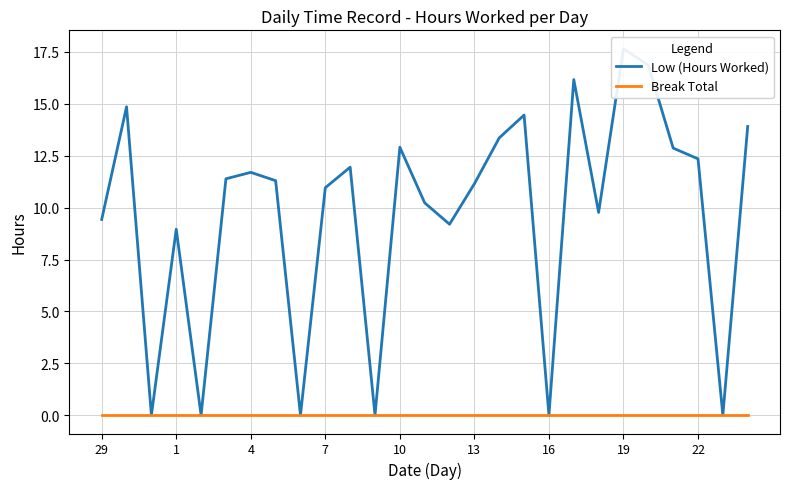

List the series in order of their overall mean, highest first.

Low (Hours Worked), Break Total